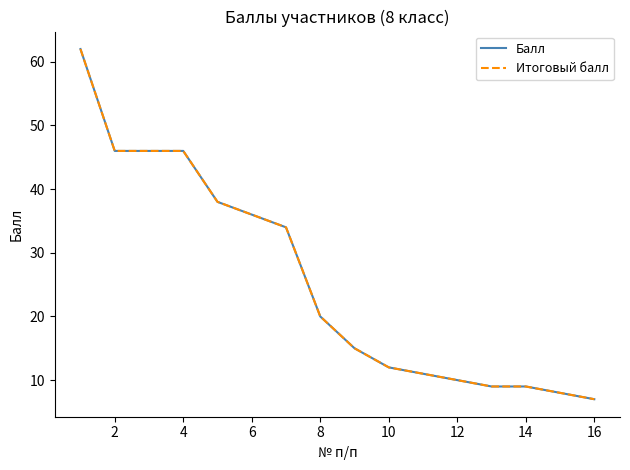

Does the chart display data point markers on the line(s)?

No